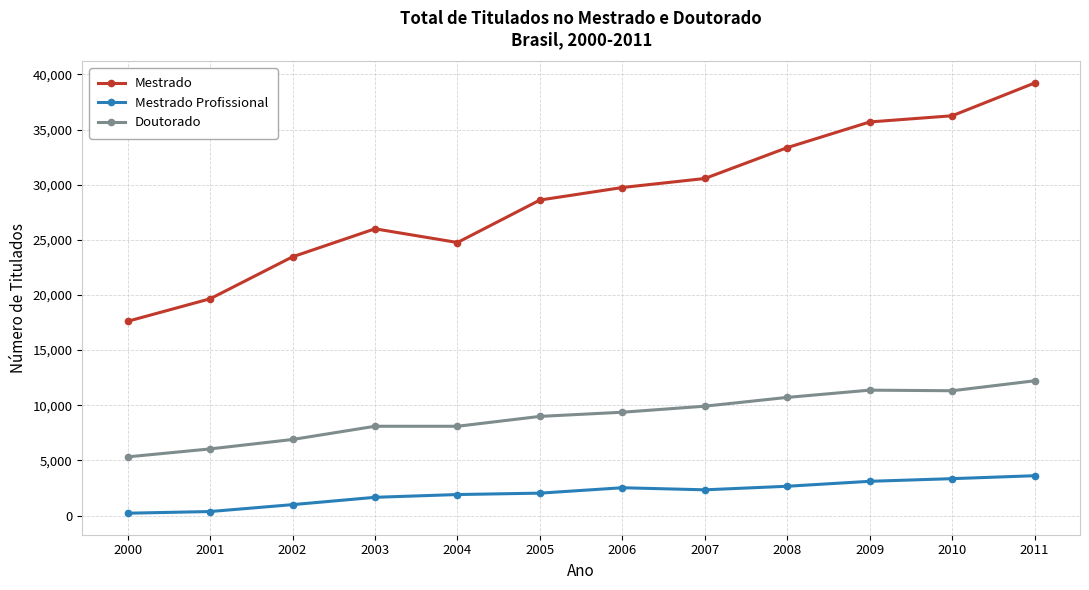

True or false: Mestrado Profissional and Doutorado cross at least once.

False